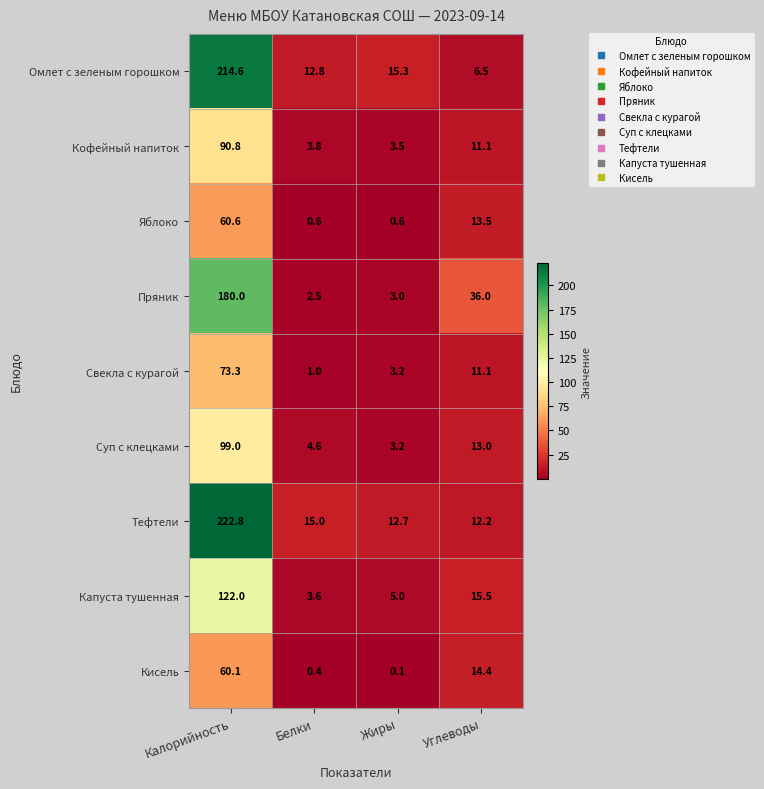

True or false: Капуста тушенная has a value of 5.0 at Жиры.

True